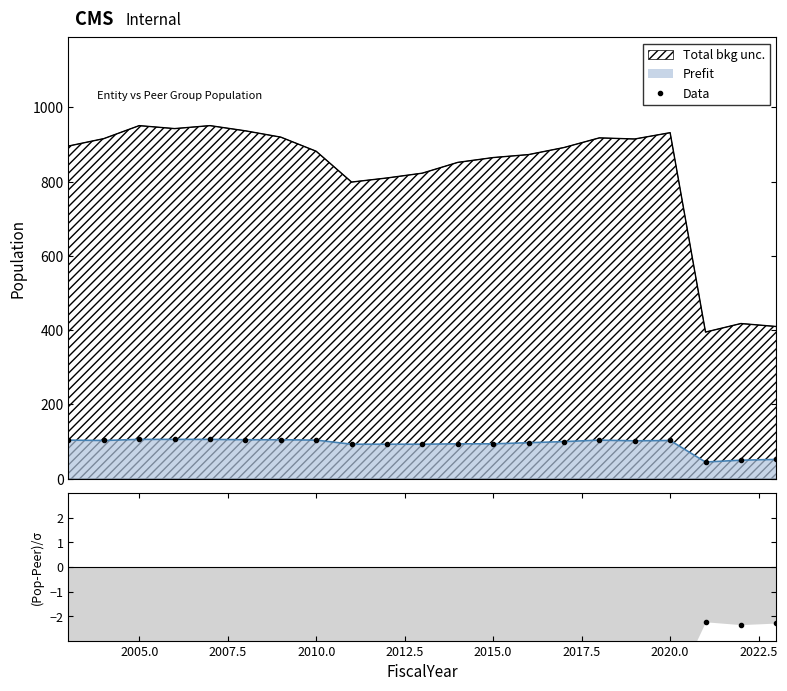

True or false: Data and (Pop-Peer)/σ intersect in this chart.

False